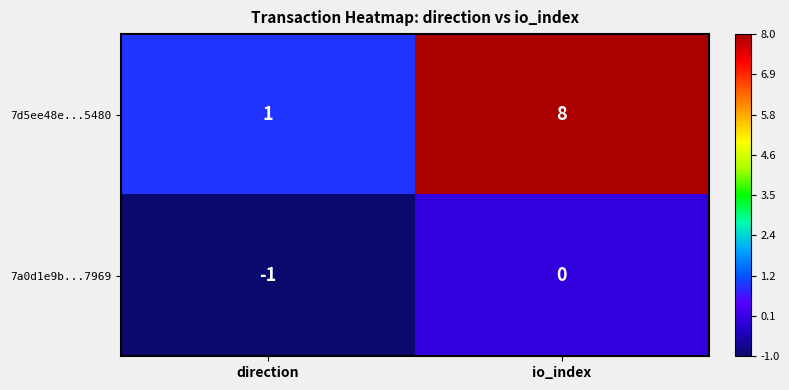

Which label corresponds to the largest value in the chart?

io_index